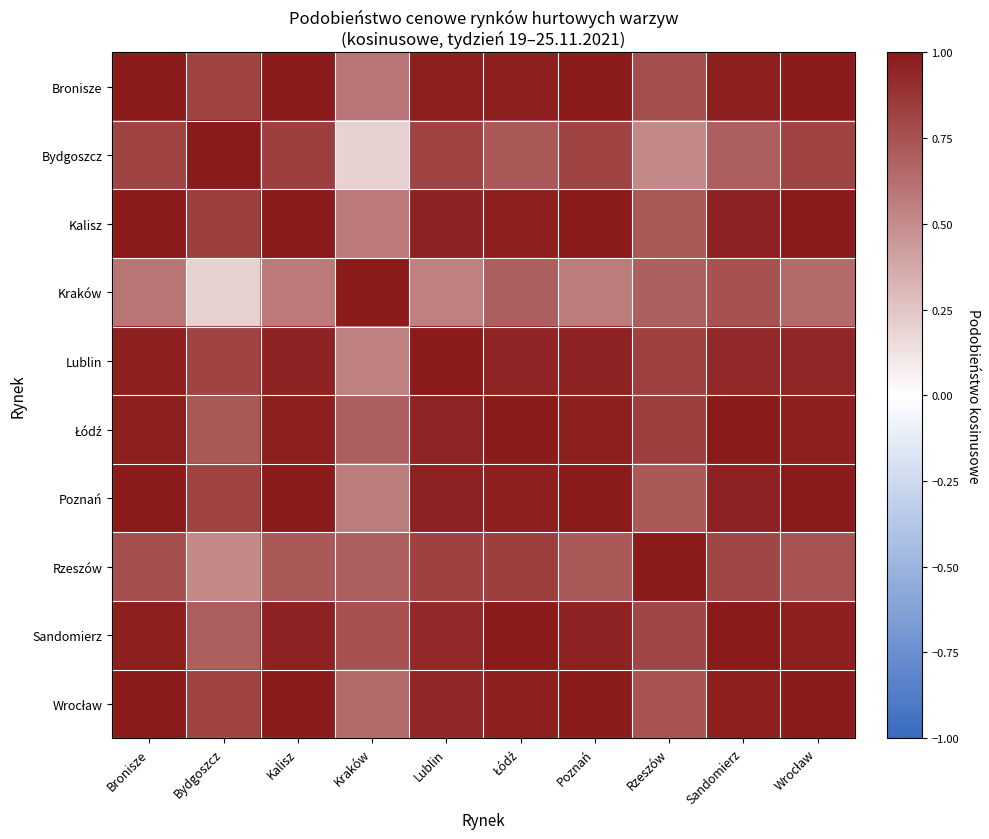

What is the spread (max minus min) of values at Wrocław?

0.4